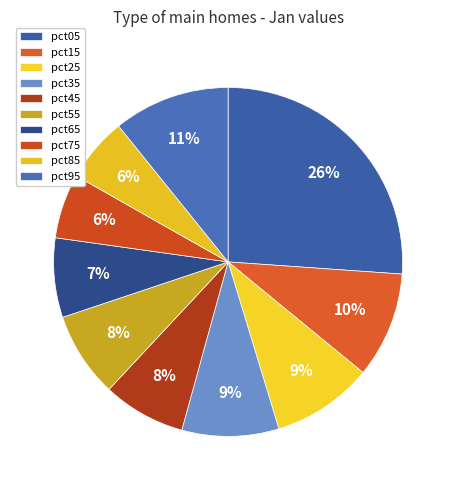

To the nearest percent, what percentage of the pie is pct95?

11%